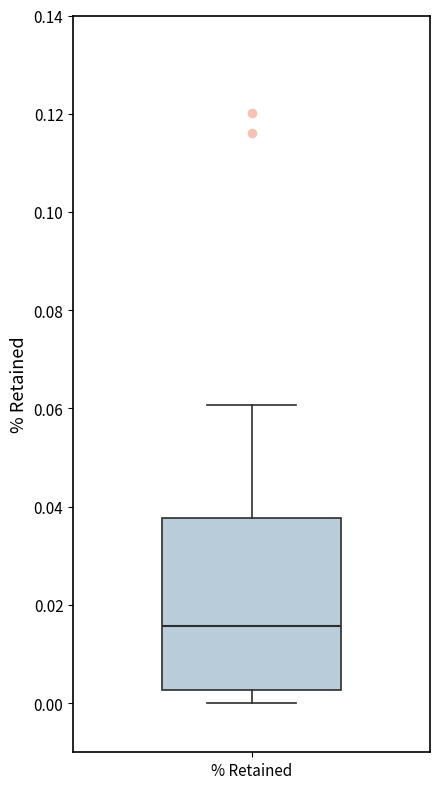

Transcribe this box plot: give where the median line is, the range the box spans, and where the two whiskers end, as read against the y-axis. The values are not printed on the chart, so give them approximately, as read against the axis.

median 0.016, box 0.002 to 0.038, whiskers 0.000 to 0.060